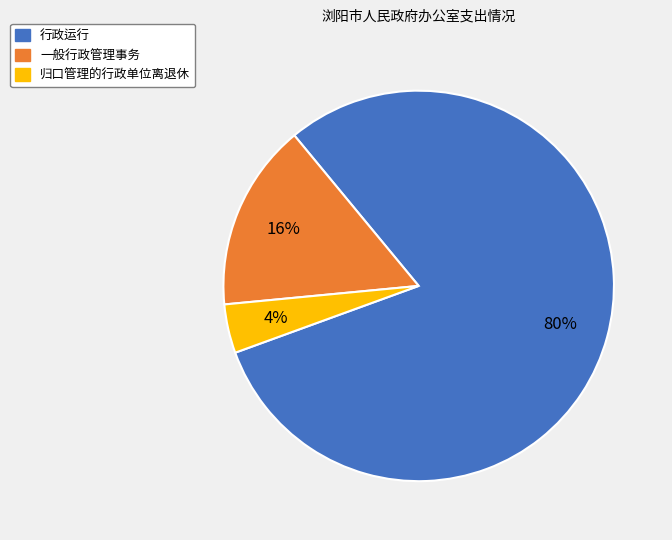

Which category has the smallest portion of the pie?

归口管理的行政单位离退休